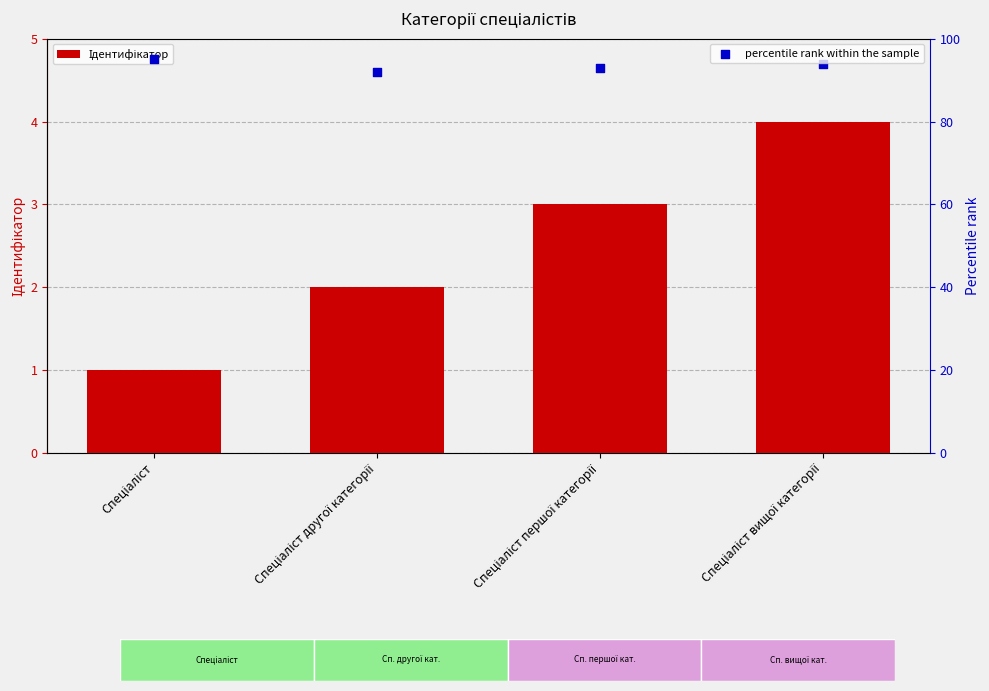

What are all the series names shown in the legend?

Ідентифікатор, percentile rank within the sample